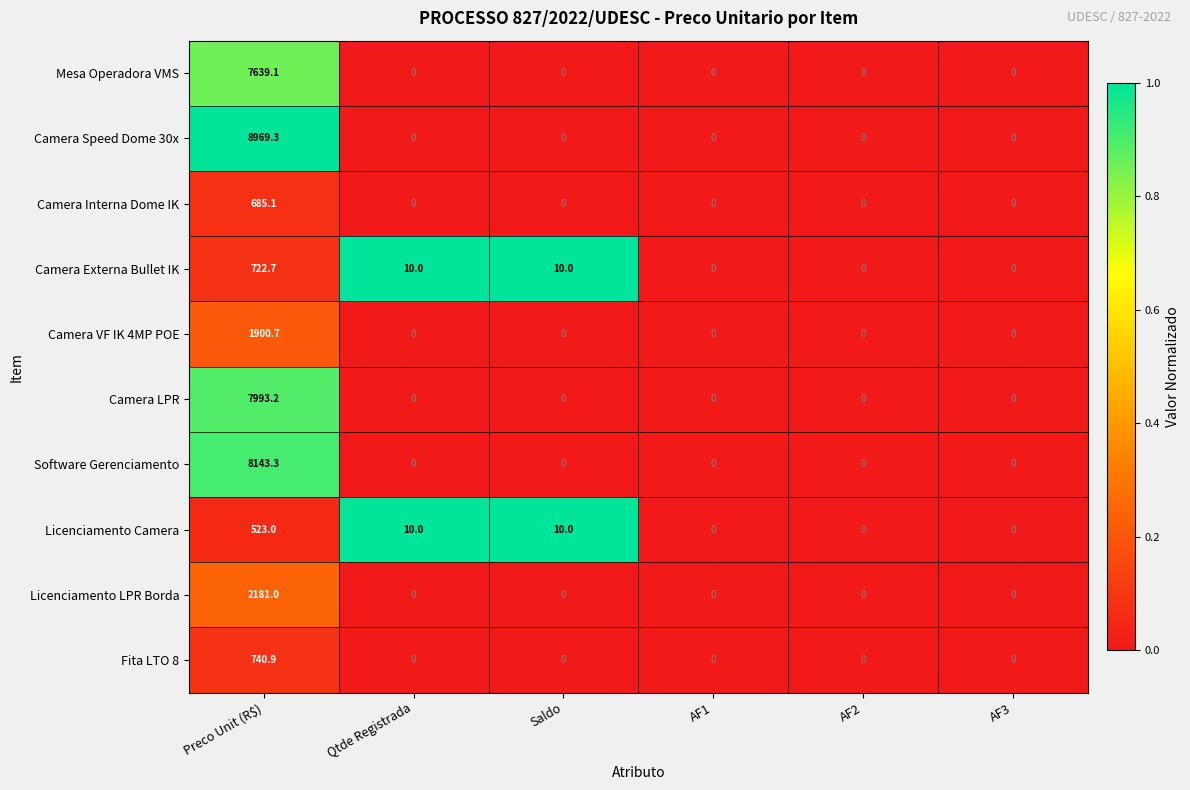

Which series has the largest range (max minus min)?

Camera Speed Dome 30x